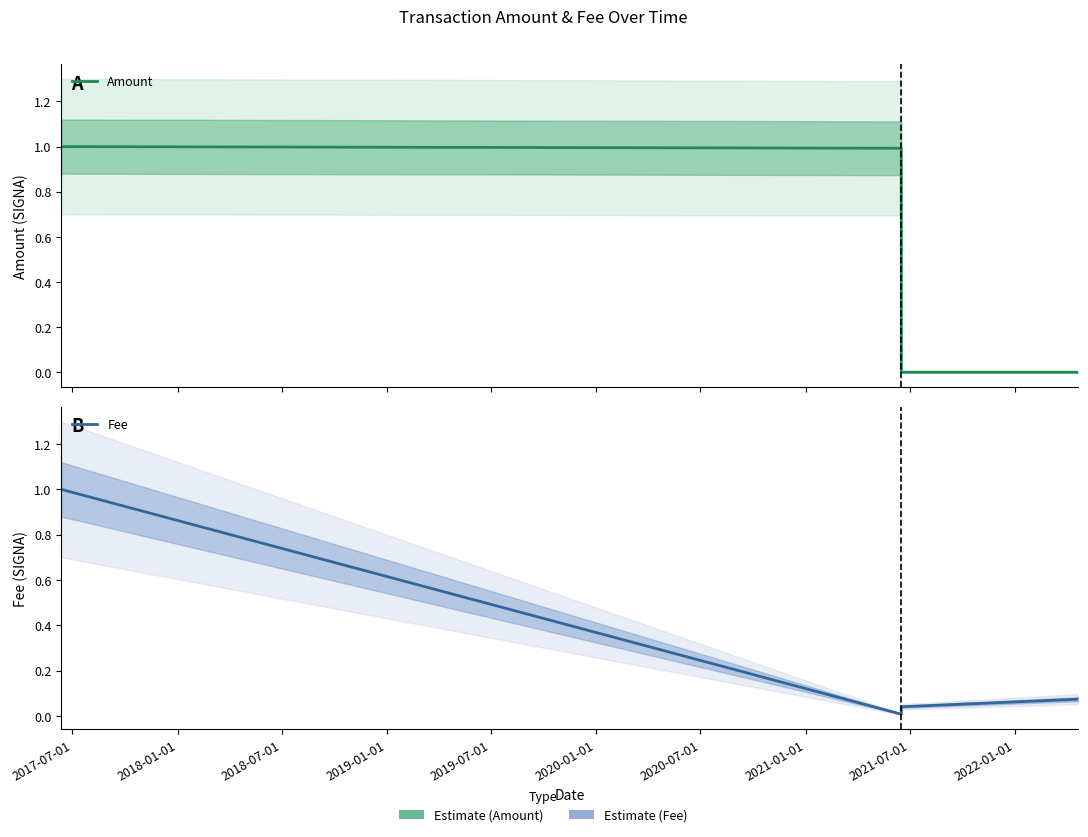

At how many categories does at least one series exceed 0?

5